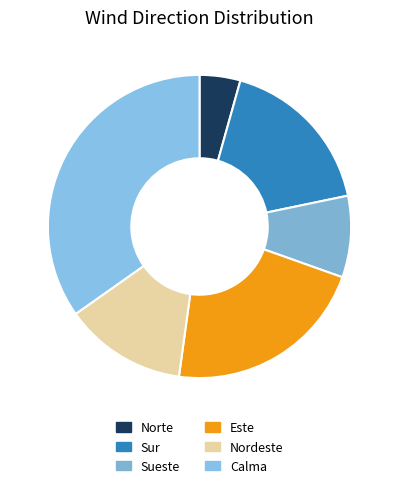

Rank the categories by value from highest to lowest.

Calma, Este, Sur, Nordeste, Sueste, Norte